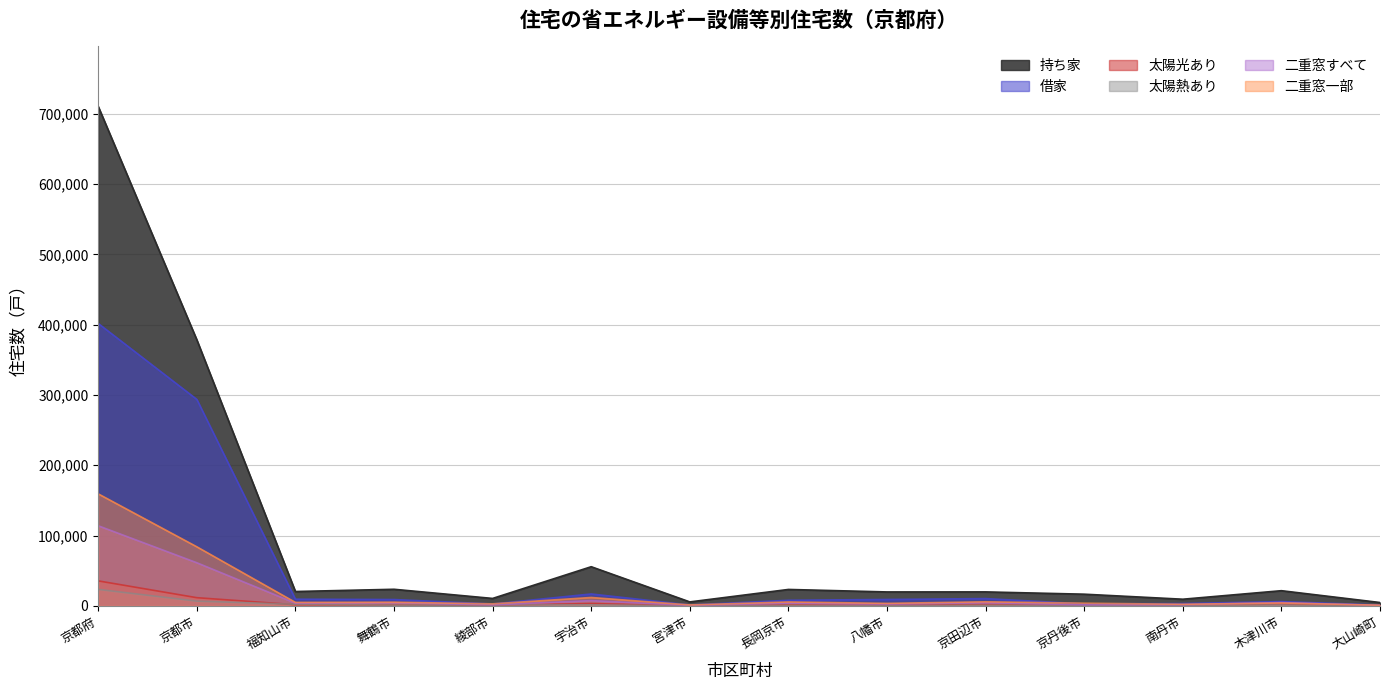

Which category has the lowest value across all series?

大山崎町